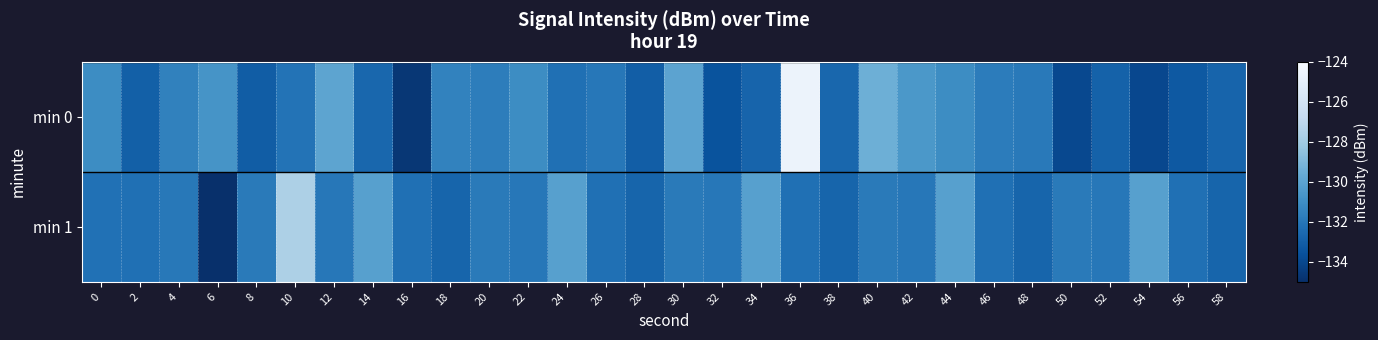

Which category has the highest value across all series?

36